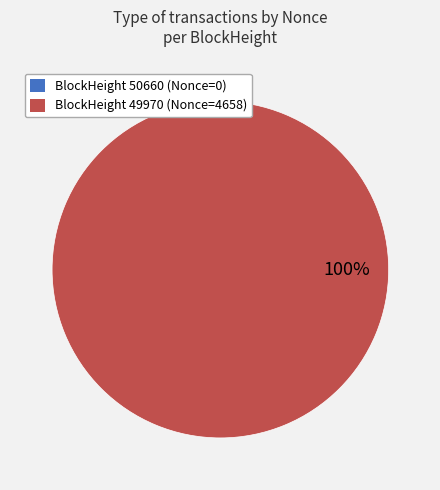

Which category has the smallest portion of the pie?

50660